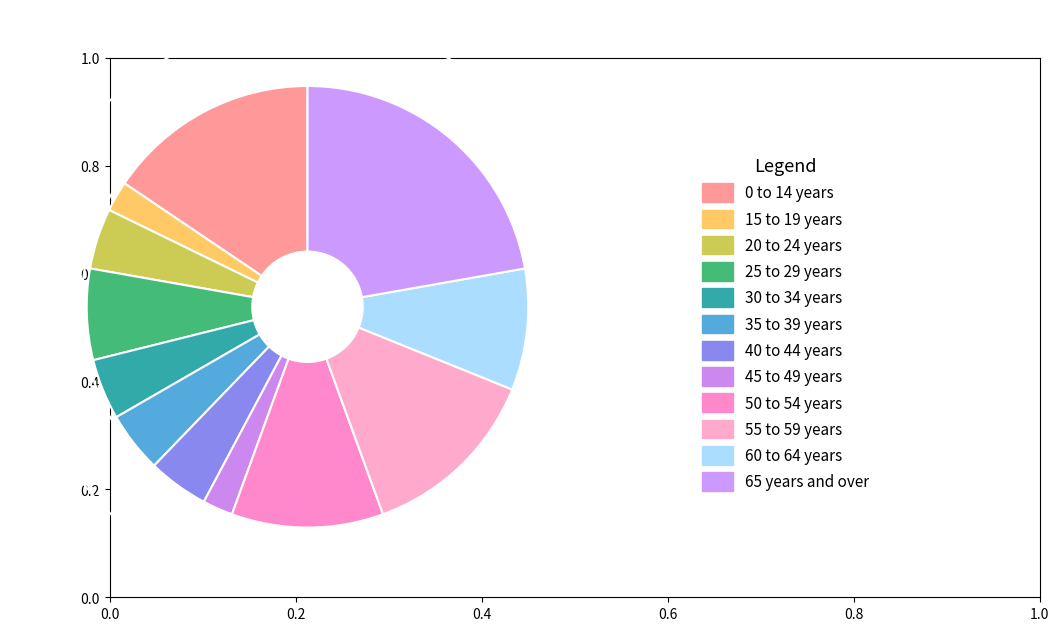

How many segments does this pie chart have?

12